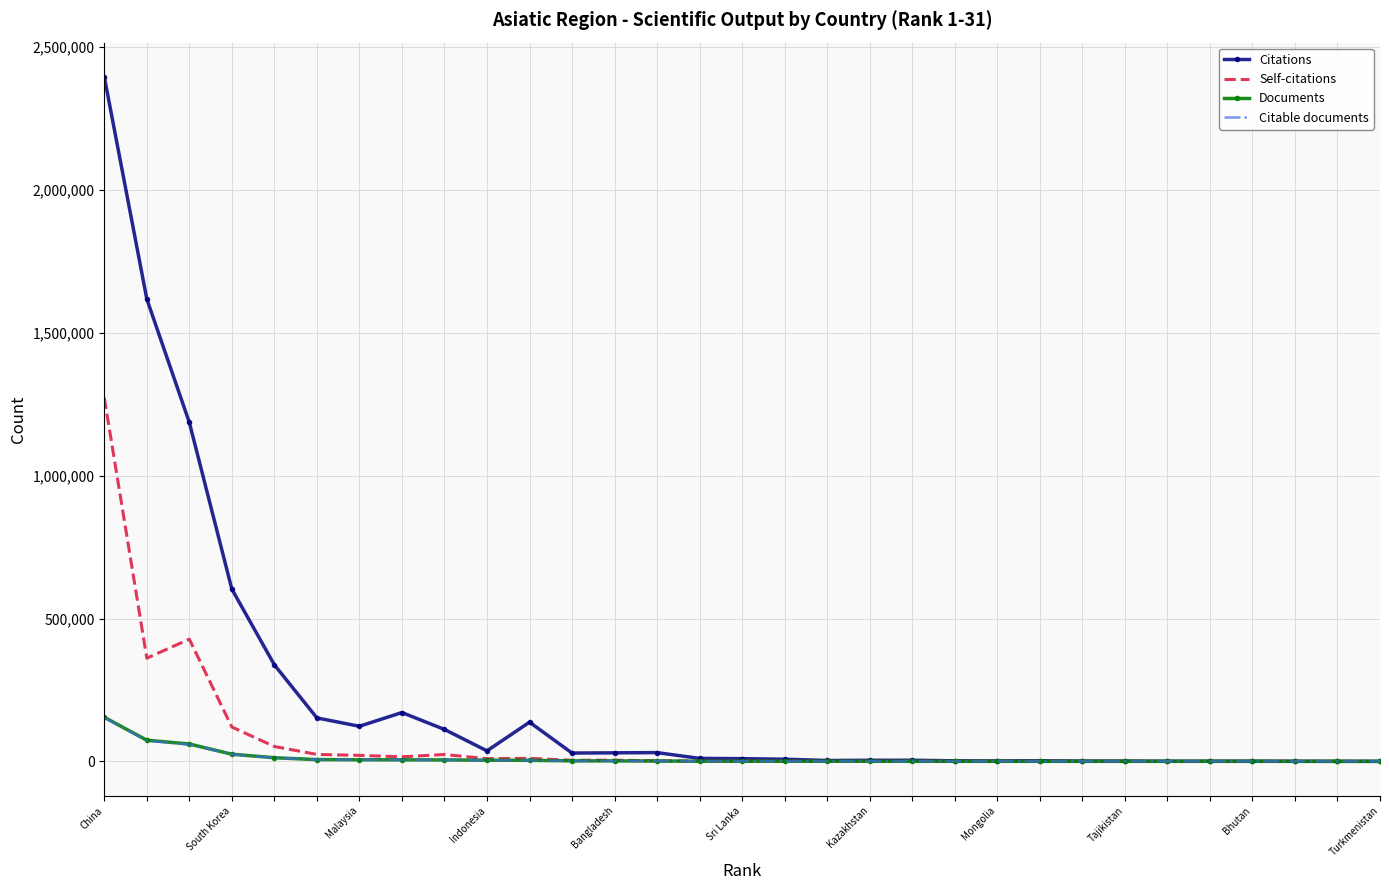

Which series has the largest total across all categories?

Citations